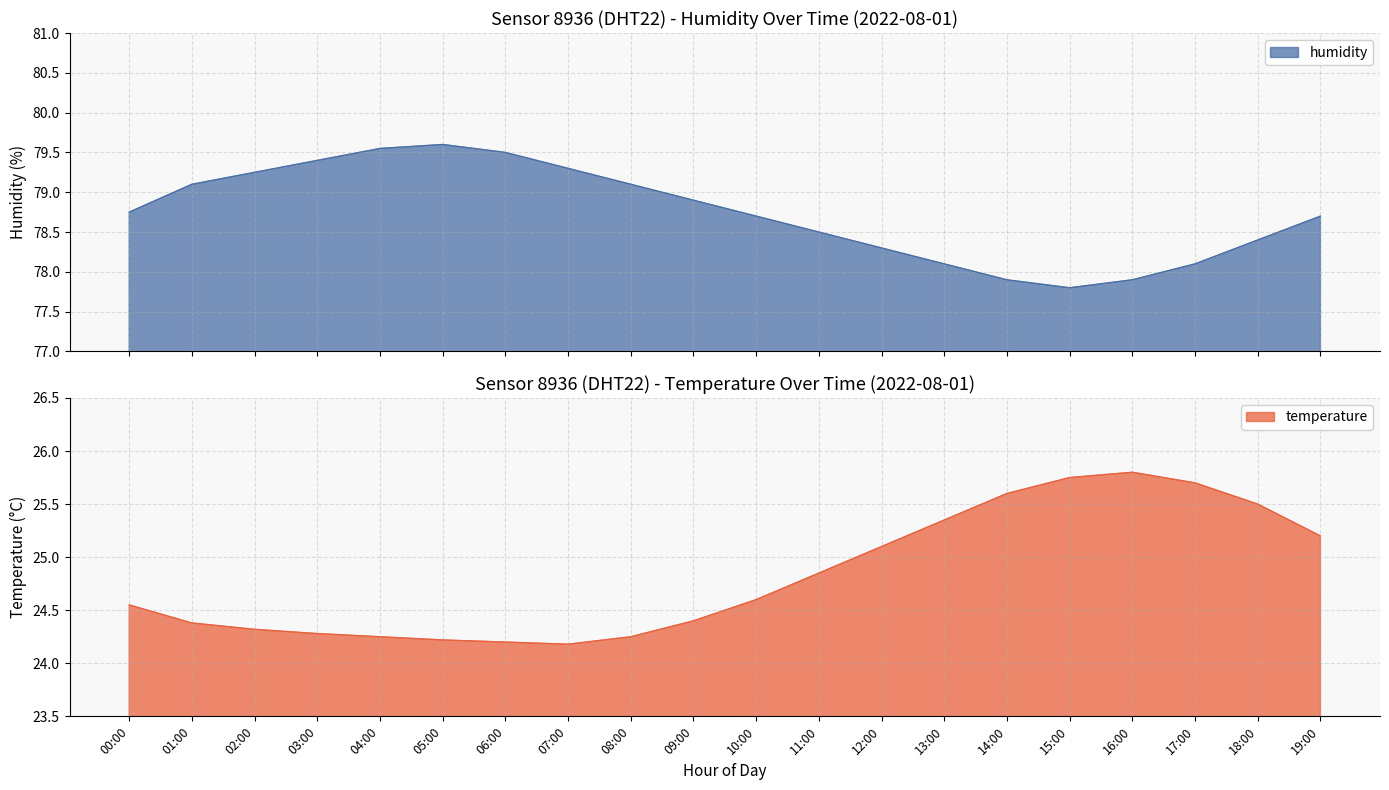

Where is temperature nearest to the value 24?

07:00